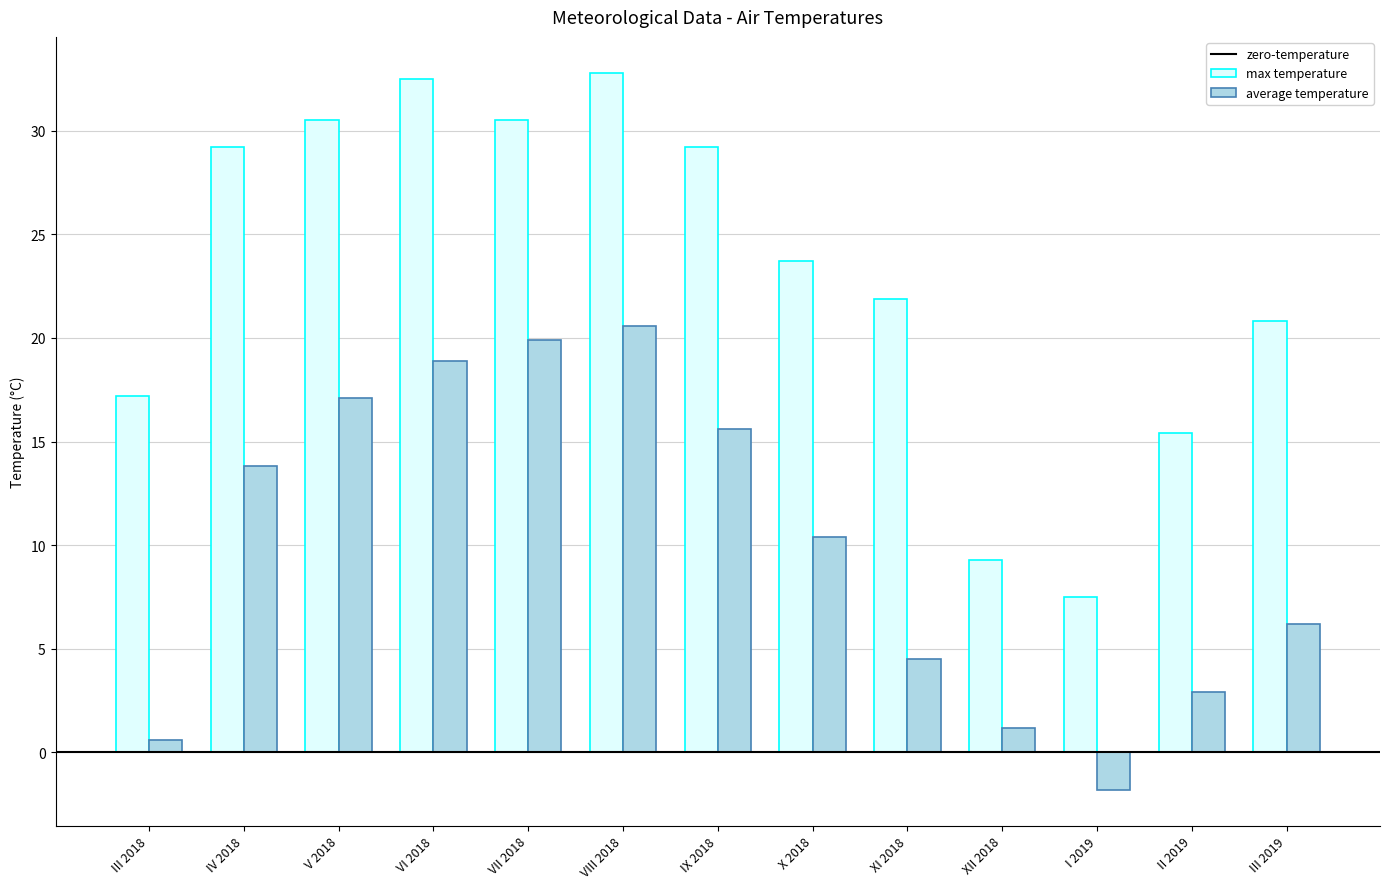

What is the difference between the second highest and minimum values in the max temperature series?

25.0